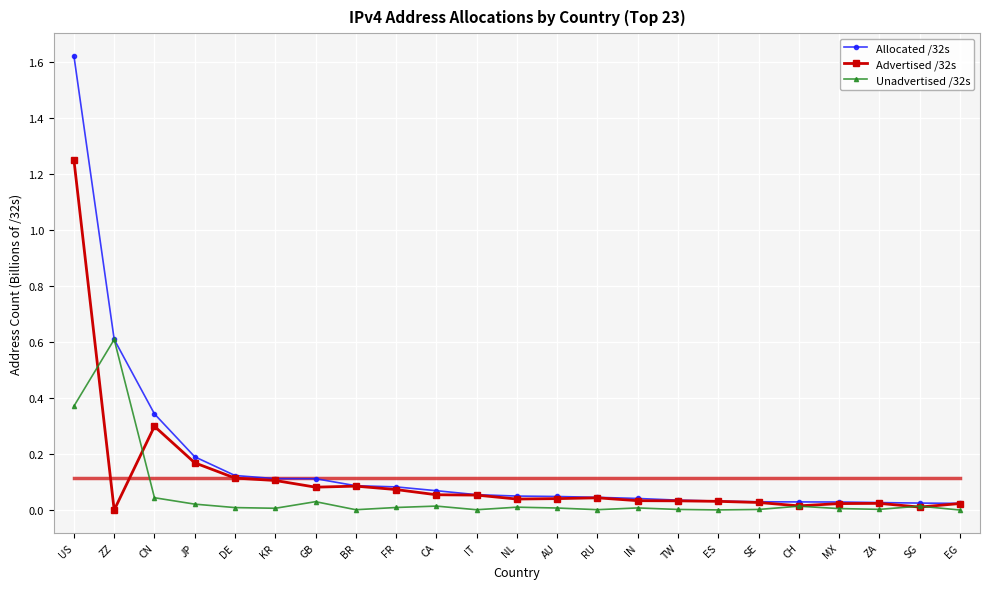

True or false: Allocated /32s has a value of 0.0 at FR.

False